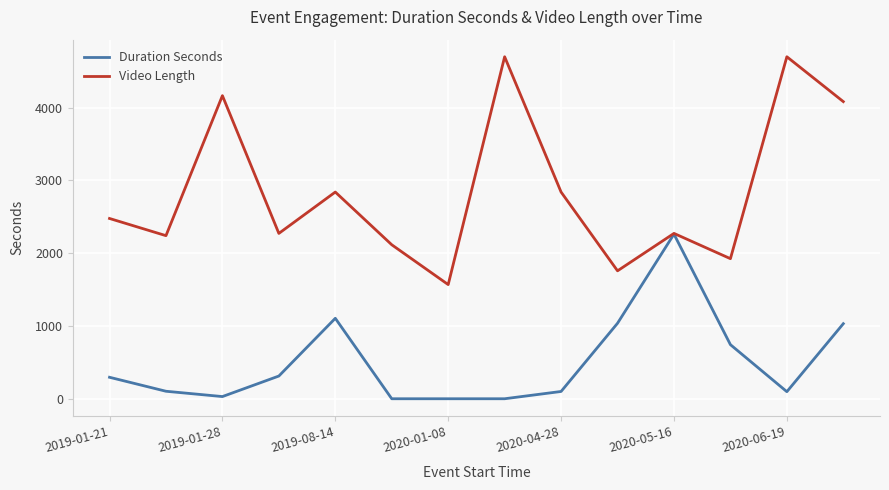

What is the lowest value of the Video Length series?

1568